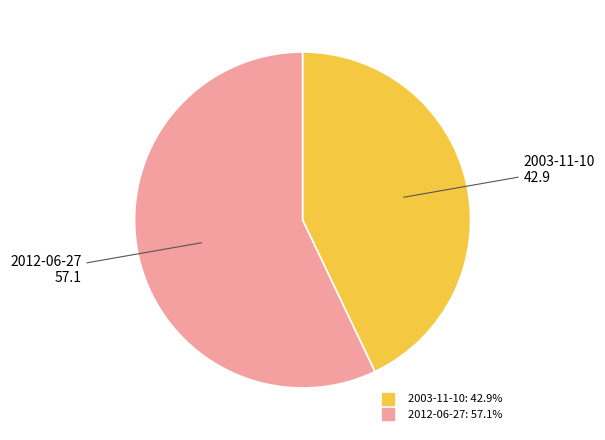

Which slice represents more than half of the pie?

2012-06-27